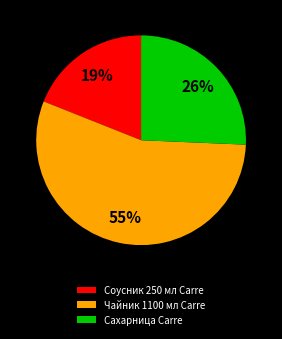

Which category has the biggest portion of the pie?

Чайник 1100 мл Carre